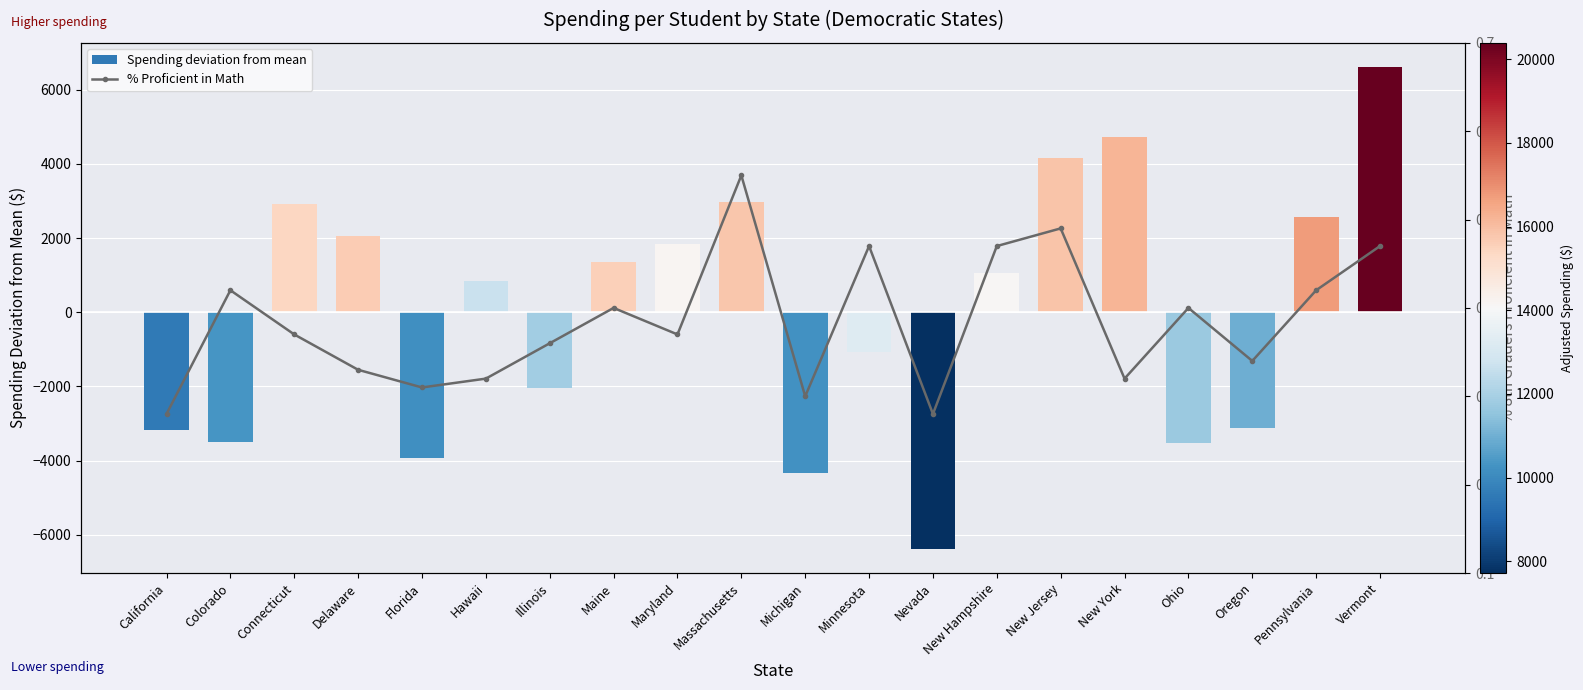

Reading left to right, transcribe all the data shown in this chart.

Spending deviation from mean: California=-3171.4	Colorado=-3492.4	Connecticut=2909.6	Delaware=2062.6	Florida=-3931.4	Hawaii=844.6	Illinois=-2029.4	Maine=1345.6	Maryland=1839.6	Massachusetts=2977.6	Michigan=-4331.4	Minnesota=-1073.4	Nevada=-6379.4	New Hampshire=1043.6	New Jersey=4147.6	New York=4729.6	Ohio=-3528.4	Oregon=-3133.4	Pennsylvania=2559.6	Vermont=6610.6
% Proficient in Math: California=0.3	Colorado=0.4	Connecticut=0.4	Delaware=0.3	Florida=0.3	Hawaii=0.3	Illinois=0.4	Maine=0.4	Maryland=0.4	Massachusetts=0.6	Michigan=0.3	Minnesota=0.5	Nevada=0.3	New Hampshire=0.5	New Jersey=0.5	New York=0.3	Ohio=0.4	Oregon=0.3	Pennsylvania=0.4	Vermont=0.5